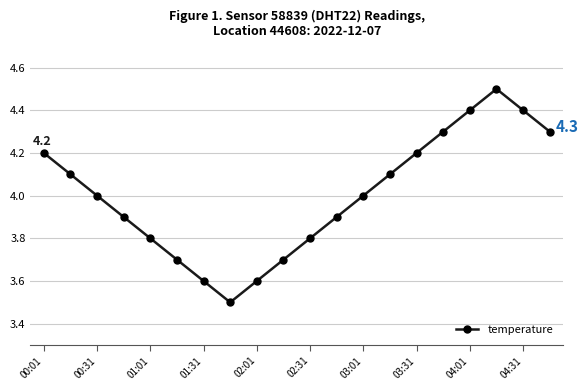

How many interior local valleys (lower than both neighbors) does the data have?

1